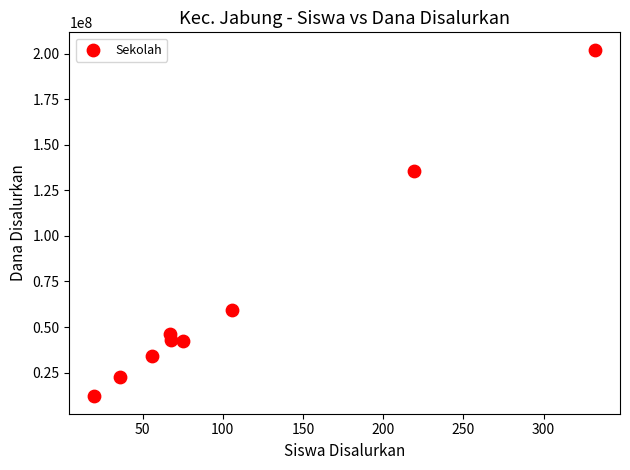

What Y value in the scatter plot is closest to 107062500?

135375000